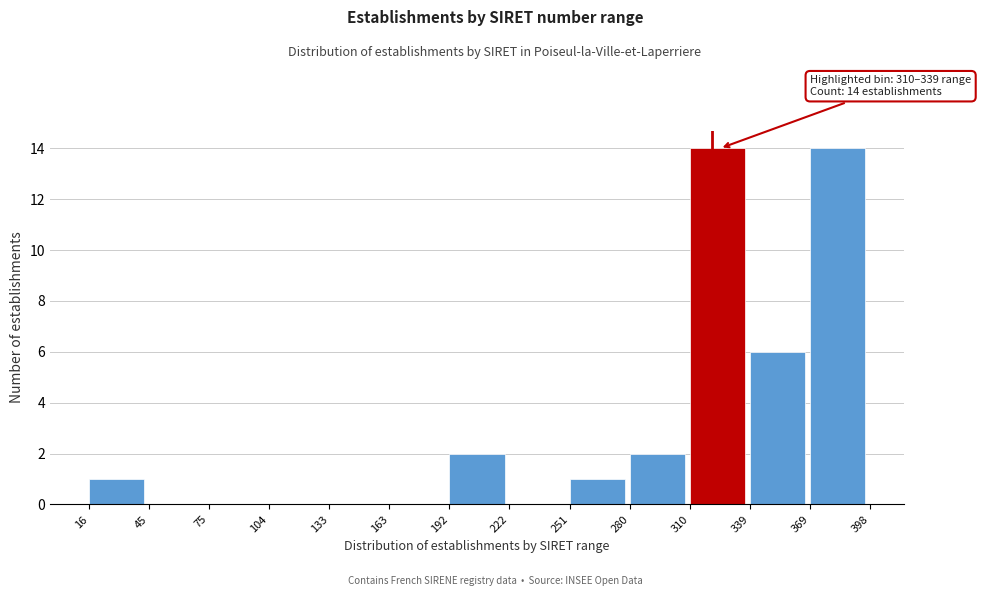

Reading right to left, list all the values displayed in this chart.

369=14	339=6	310=14	280=2	251=1	222=0	192=2	163=0	133=0	104=0	75=0	45=0	16=1